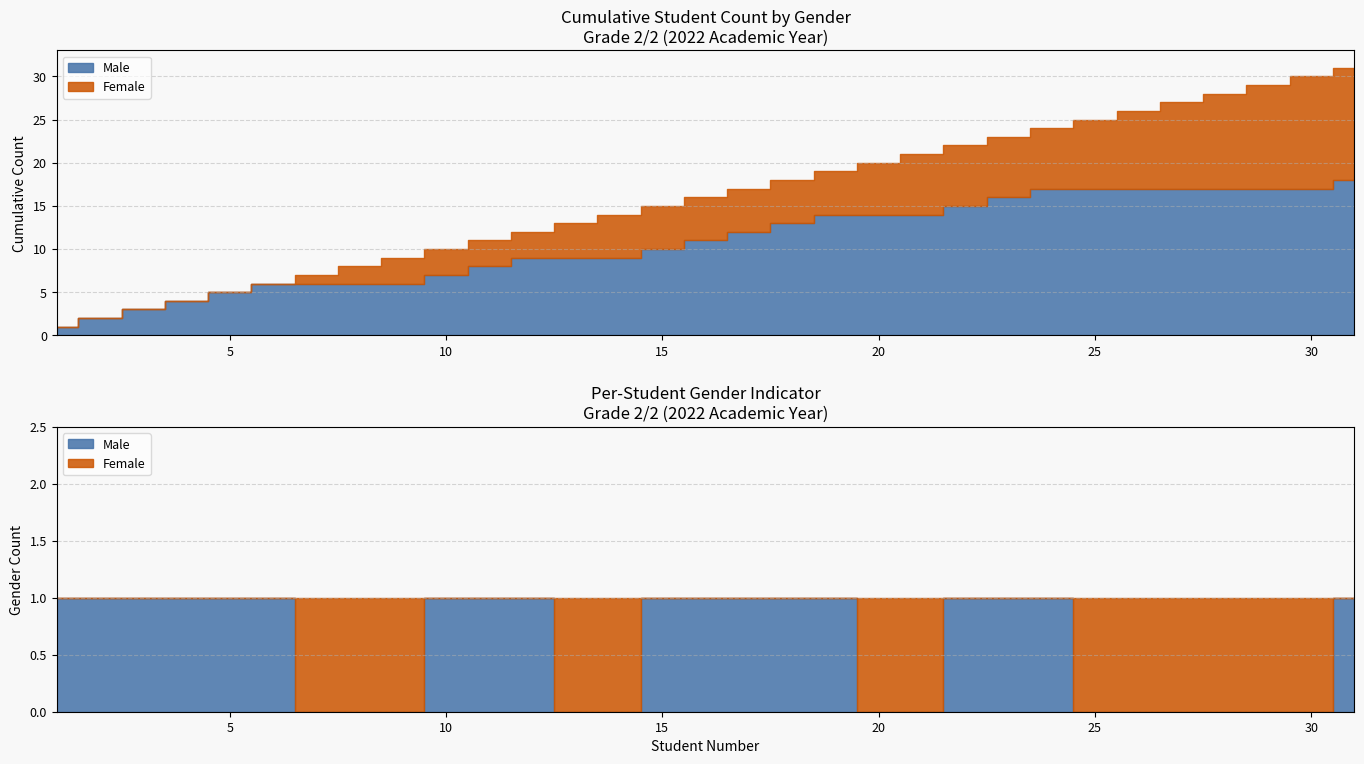

What is the difference between the second highest and minimum values in the Female series?

1